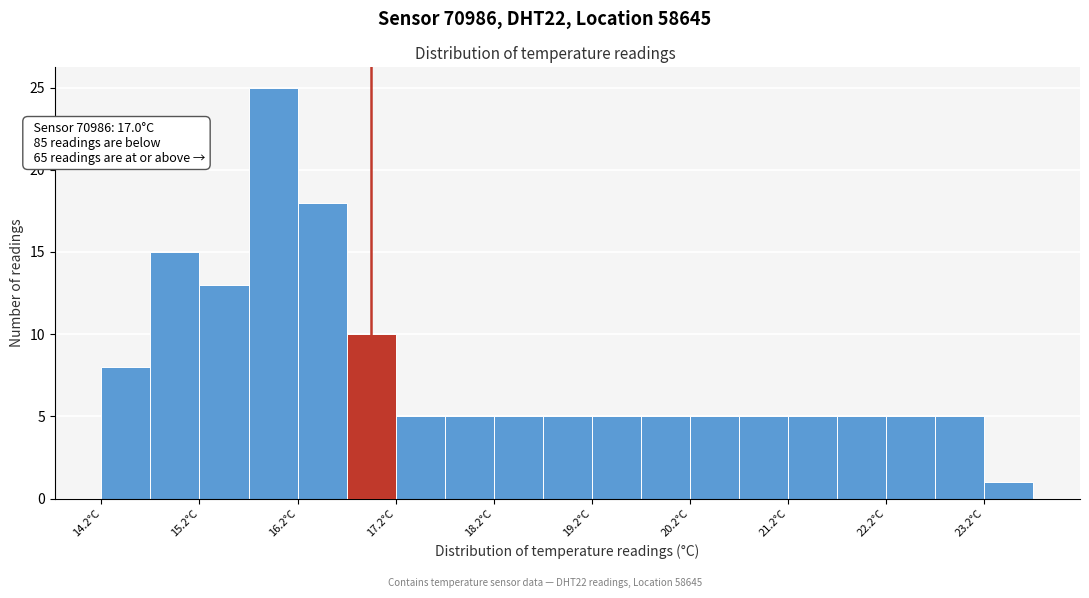

Which range on the x-axis has the tallest bar?

15.75 to 16.25